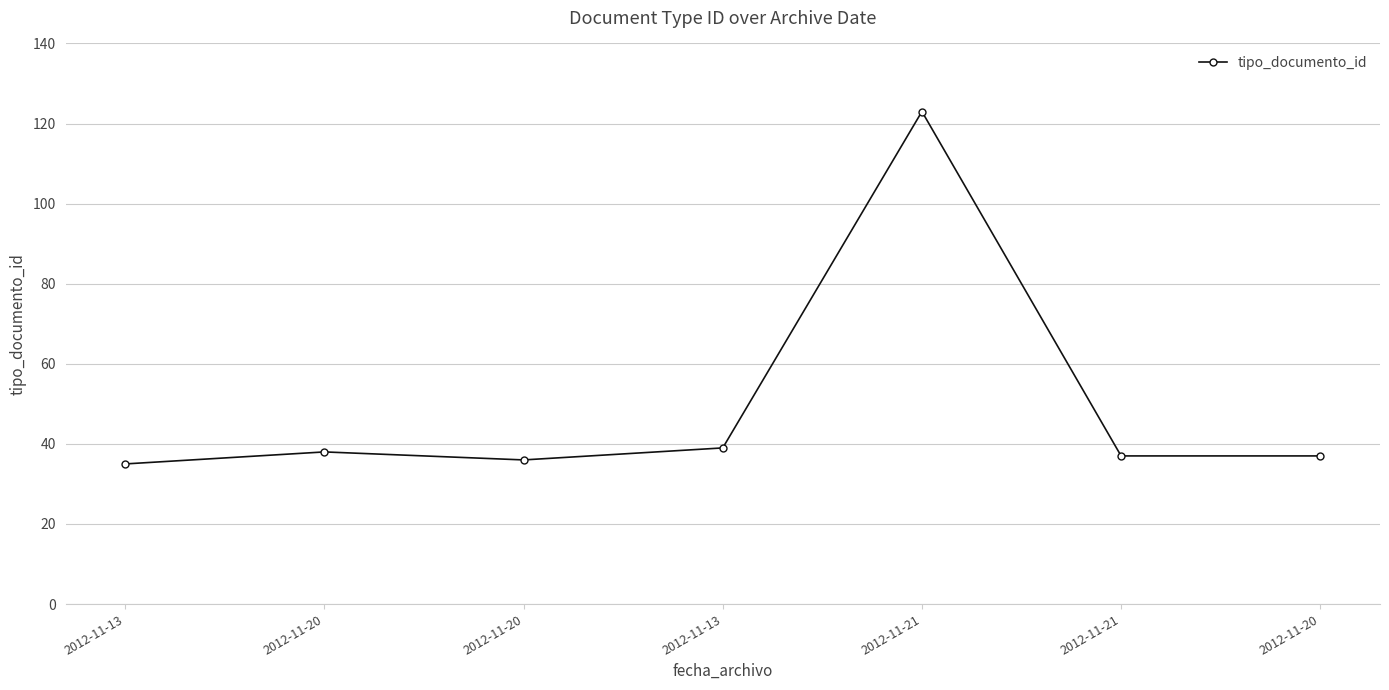

Is this an area chart (filled region under the line)?

No